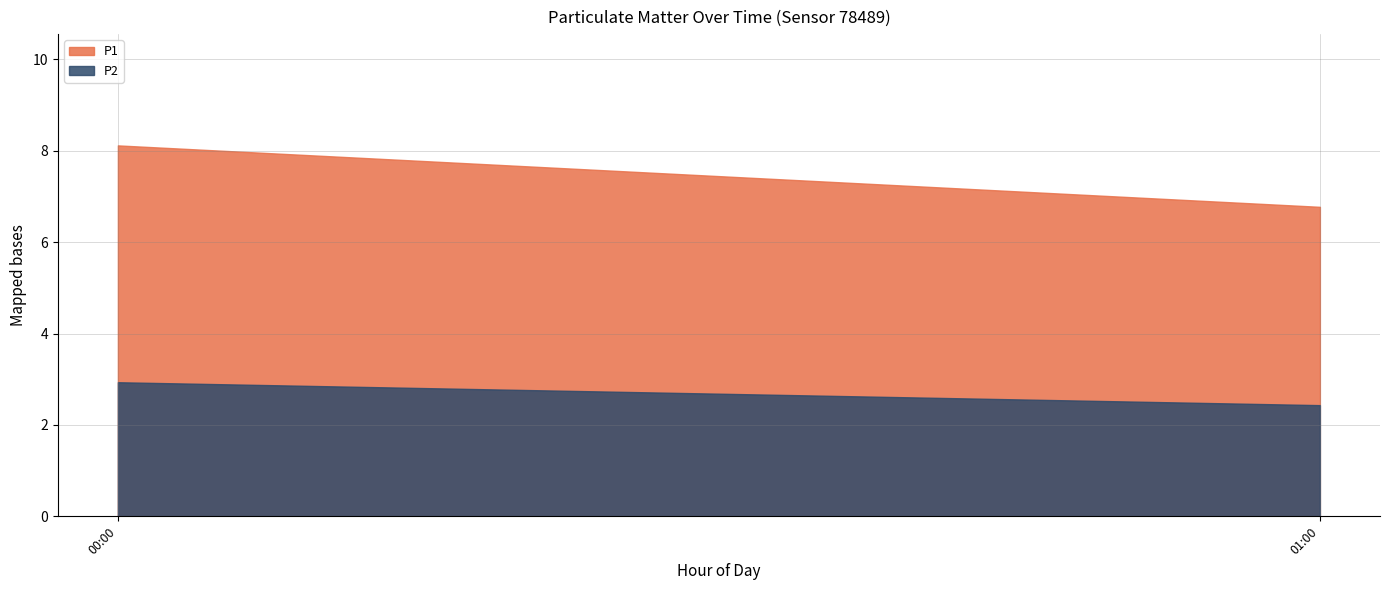

Reading left to right, what are all the values shown in this chart?

P1: 00:00=8.1	01:00=6.8
P2: 00:00=2.9	01:00=2.4